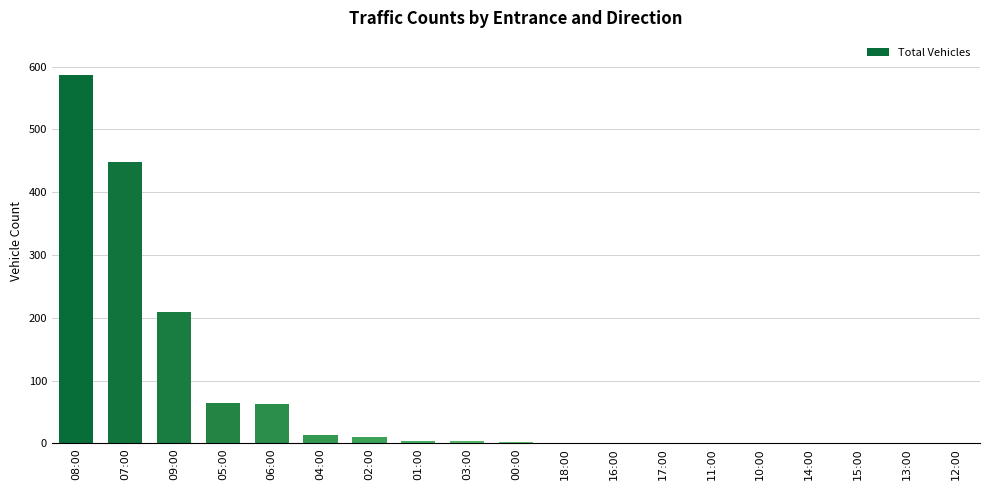

What is the change in value from 08:00 to 04:00?

-573